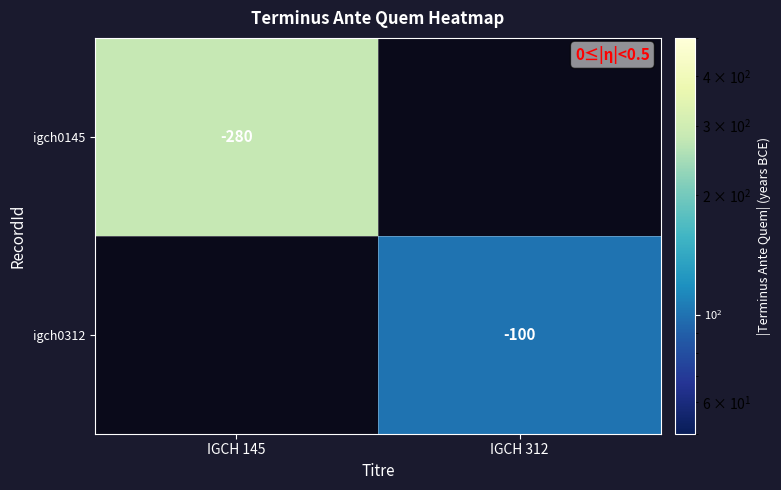

Is it true that igch0145 equals -472 at IGCH 145?

False